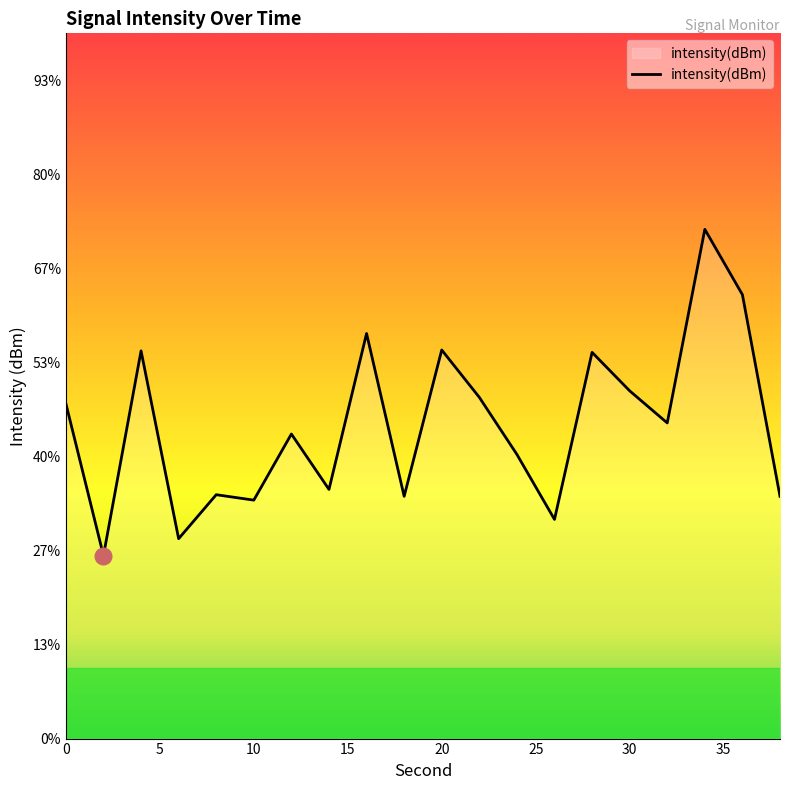

Reading right to left, what are all the values shown in this chart?

-134.8	-130.6	-129.2	-133.3	-132.6	-131.8	-135.3	-134.0	-132.7	-131.7	-134.8	-131.4	-134.7	-133.5	-134.9	-134.8	-135.7	-131.8	-136.1	-132.9